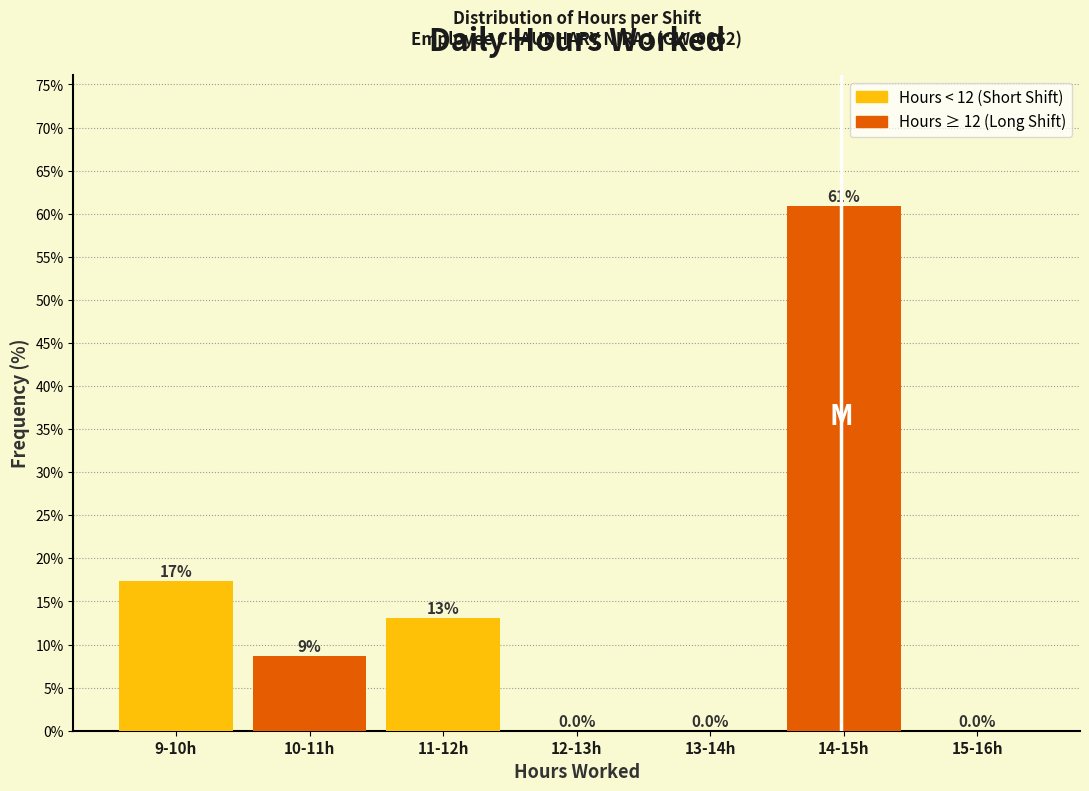

Reading left to right, list all the values displayed in this chart.

9-10h=17.4	10-11h=8.7	11-12h=13.0	12-13h=0.0	13-14h=0.0	14-15h=60.9	15-16h=0.0